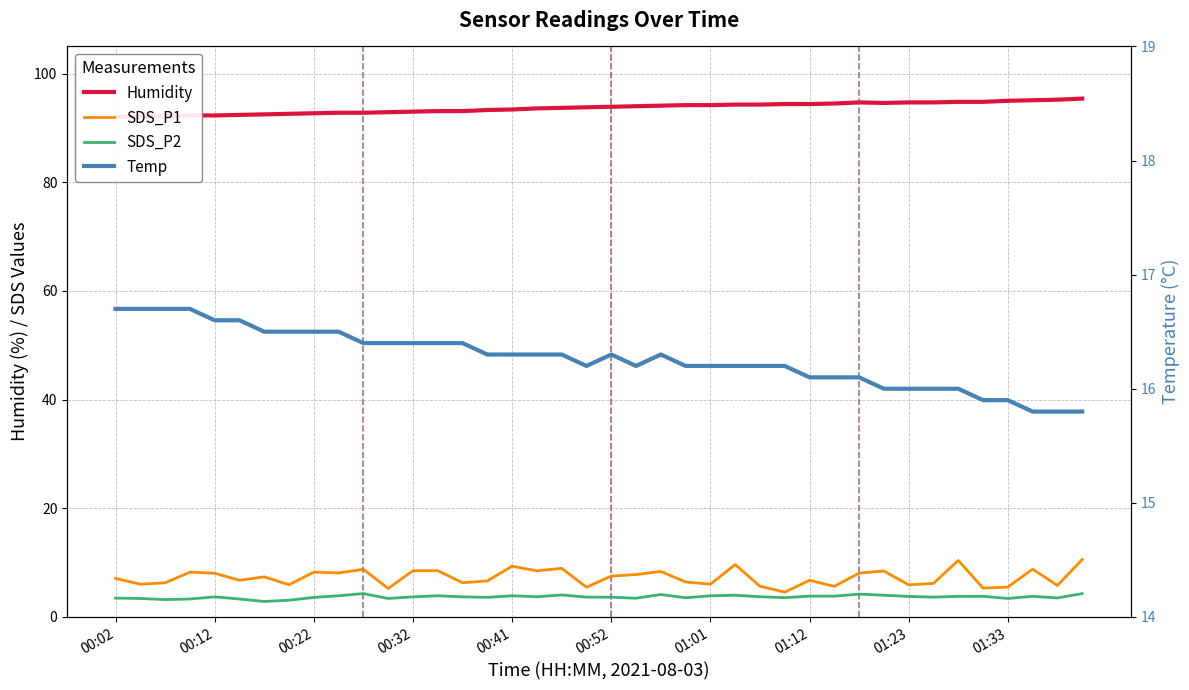

What is the difference between the highest and lowest values at 00:32?

89.3